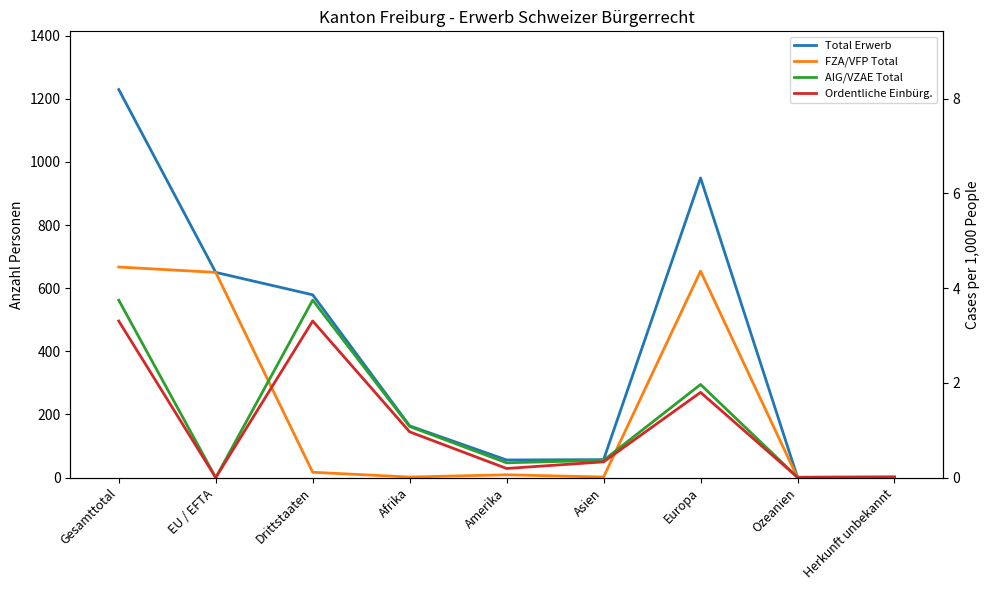

At which label does Ordentliche Einbürg. first exceed 50?

Gesamttotal